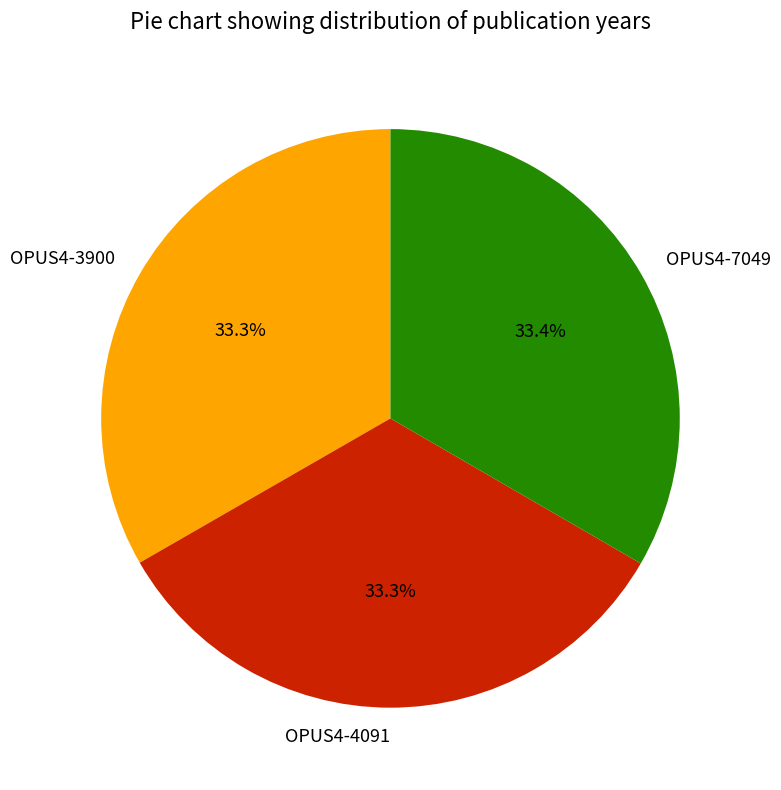

What is the ratio of the value at OPUS4-7049 to the value at OPUS4-4091?

1.0